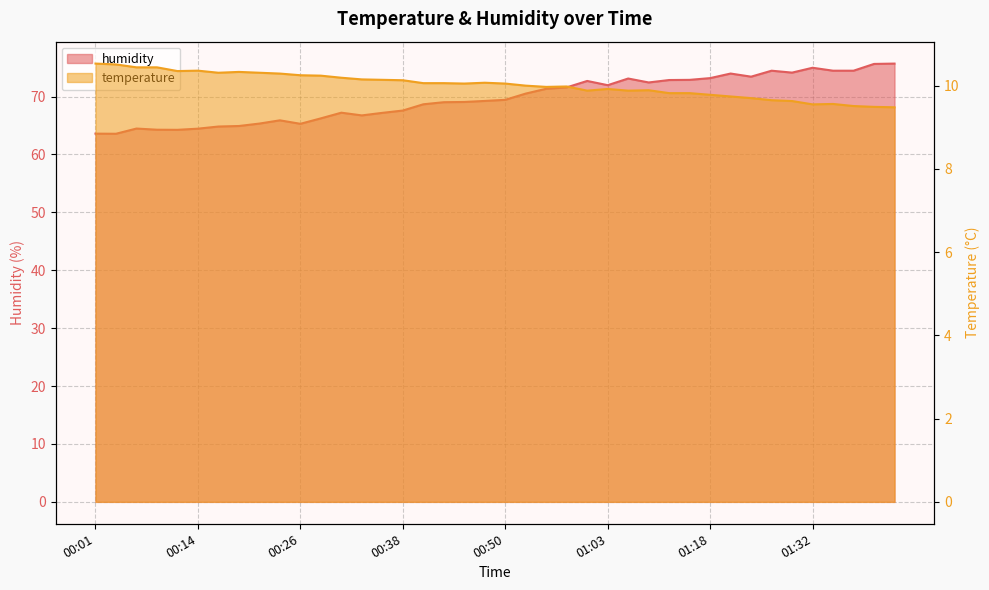

Does the chart display data point markers on the line(s)?

No